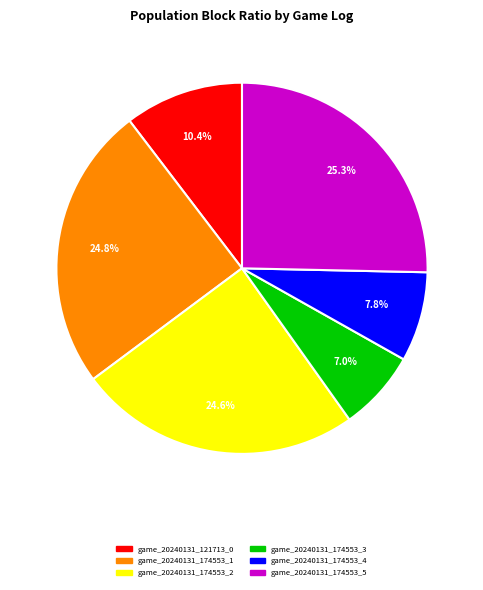

What percentage do game_20240131_174553_1 and game_20240131_174553_5 together represent?

50.2%